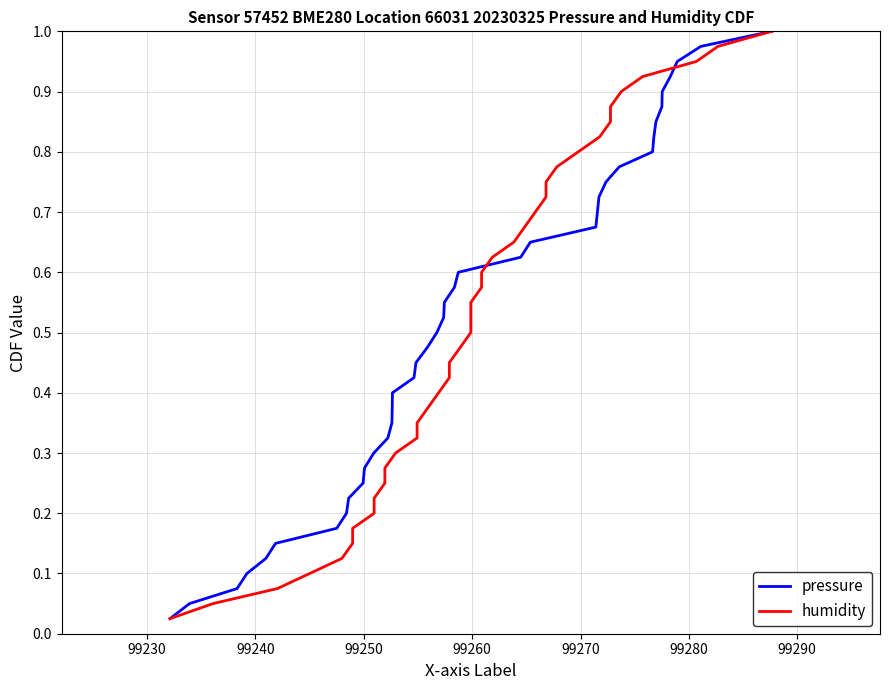

What is the maximum value shown in the chart?

1.0